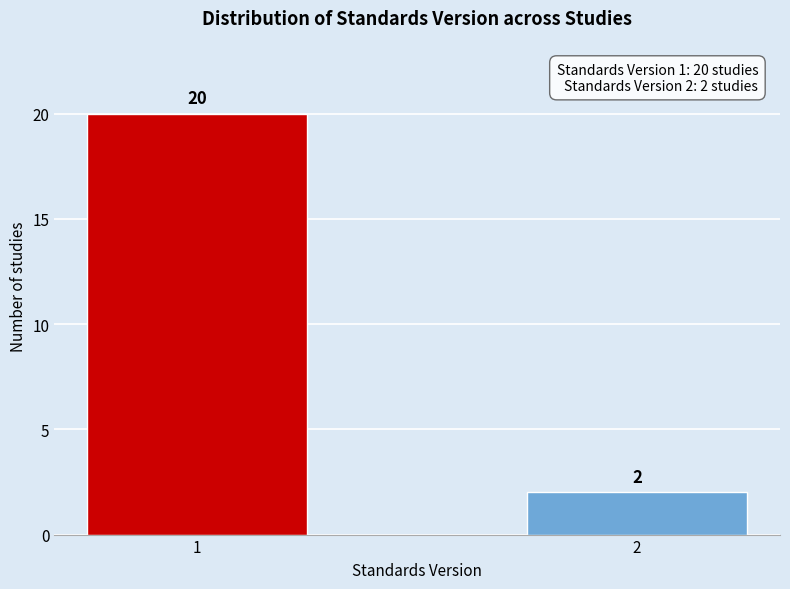

Reading left to right, transcribe all the data shown in this chart.

1=20	2=2